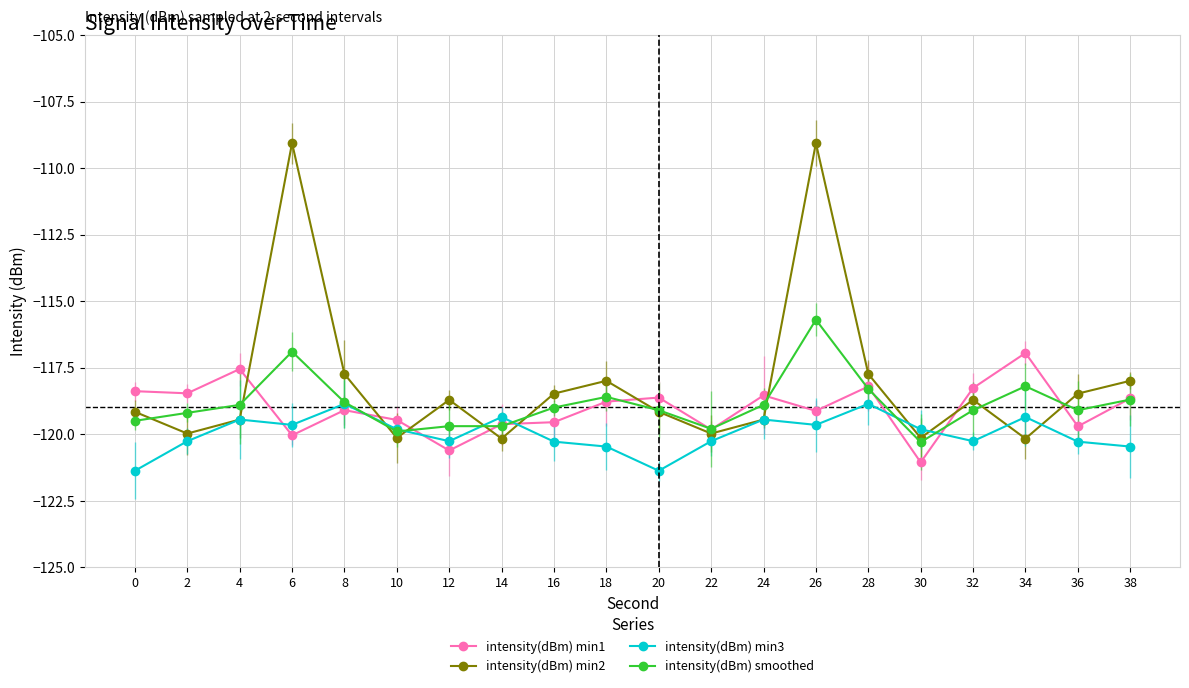

At which category does the chart reach its peak across all series?

6